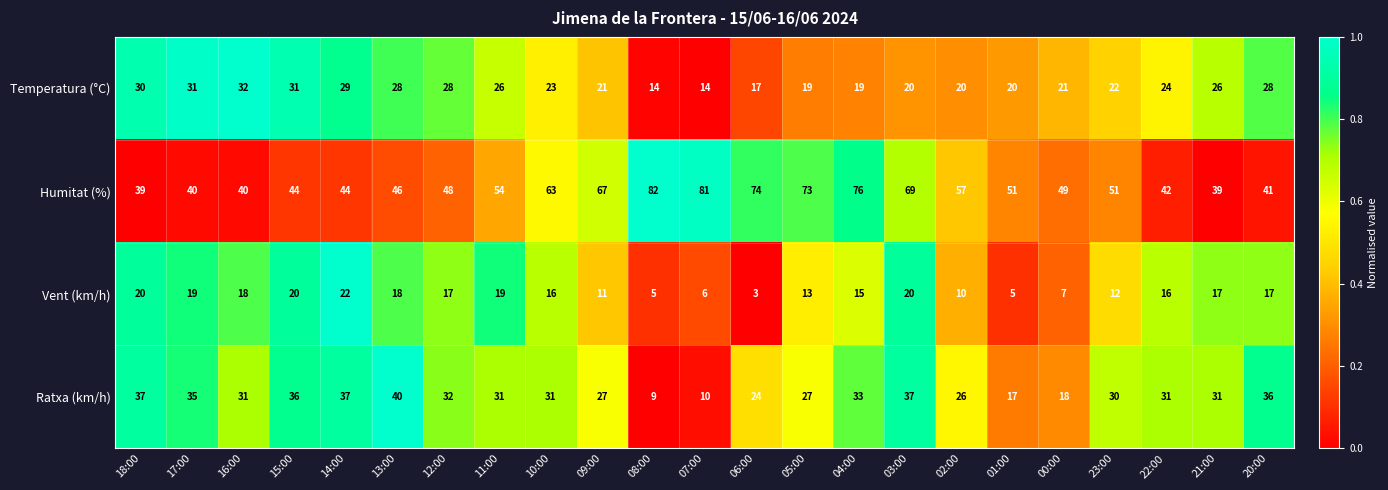

At 16:00, list the series in order from smallest to largest.

Vent (km/h), Ratxa (km/h), Temperatura (°C), Humitat (%)